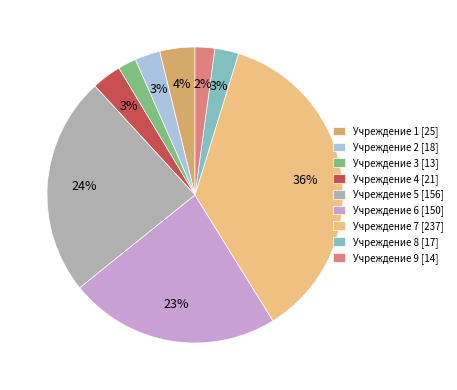

How many slices are in this pie chart?

9